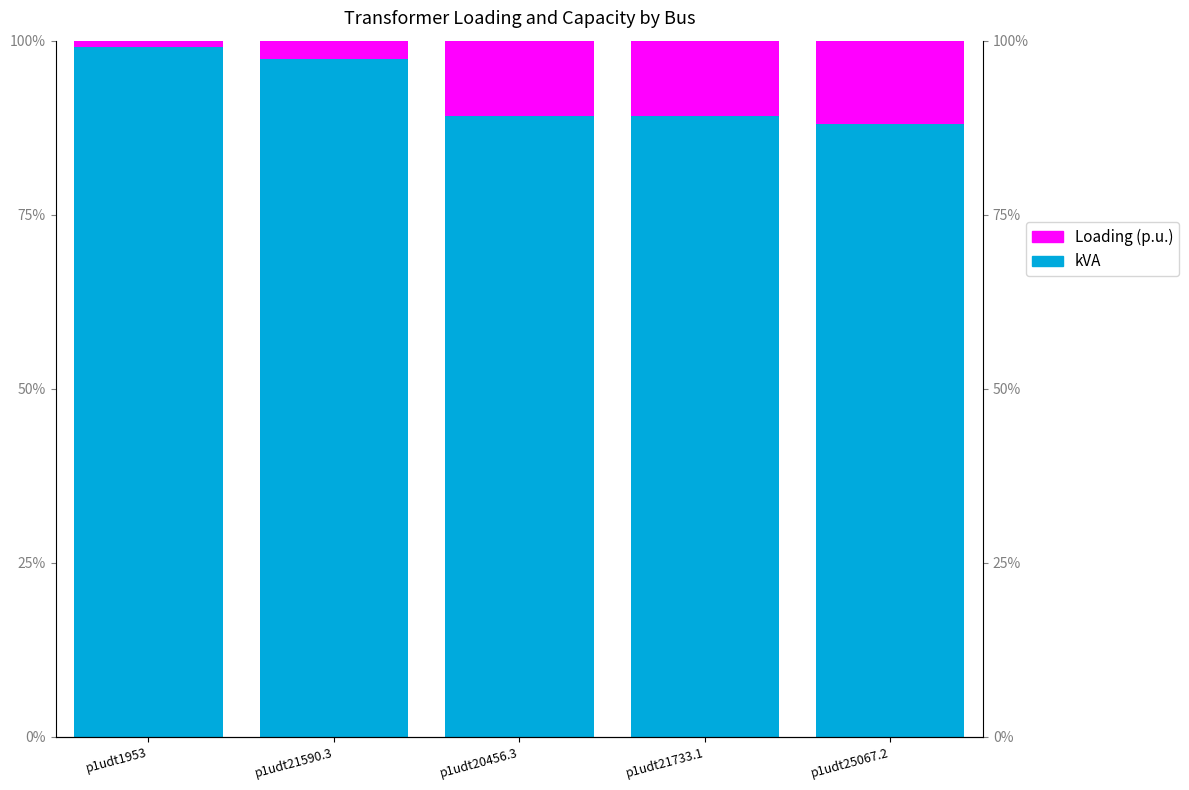

What is the difference between the maximum and minimum values in the kVA series?

0.1